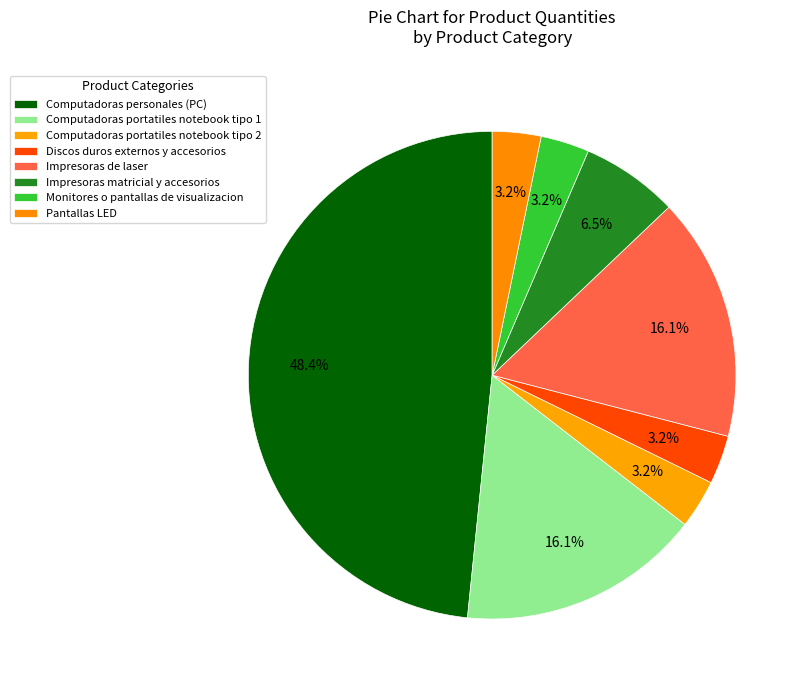

What is the total percentage of Impresoras de laser and Computadoras personales (PC)?

64.5%